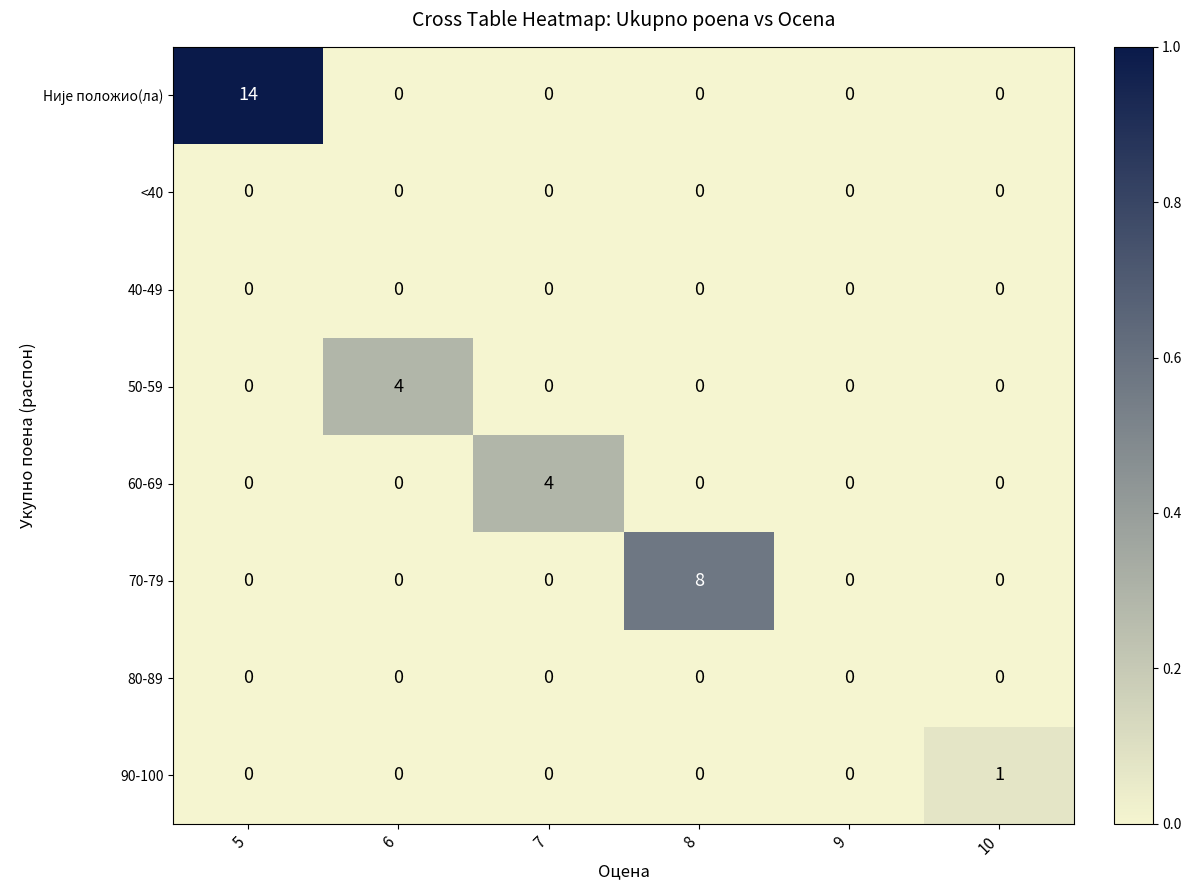

At which category is the sum across all series the highest?

5